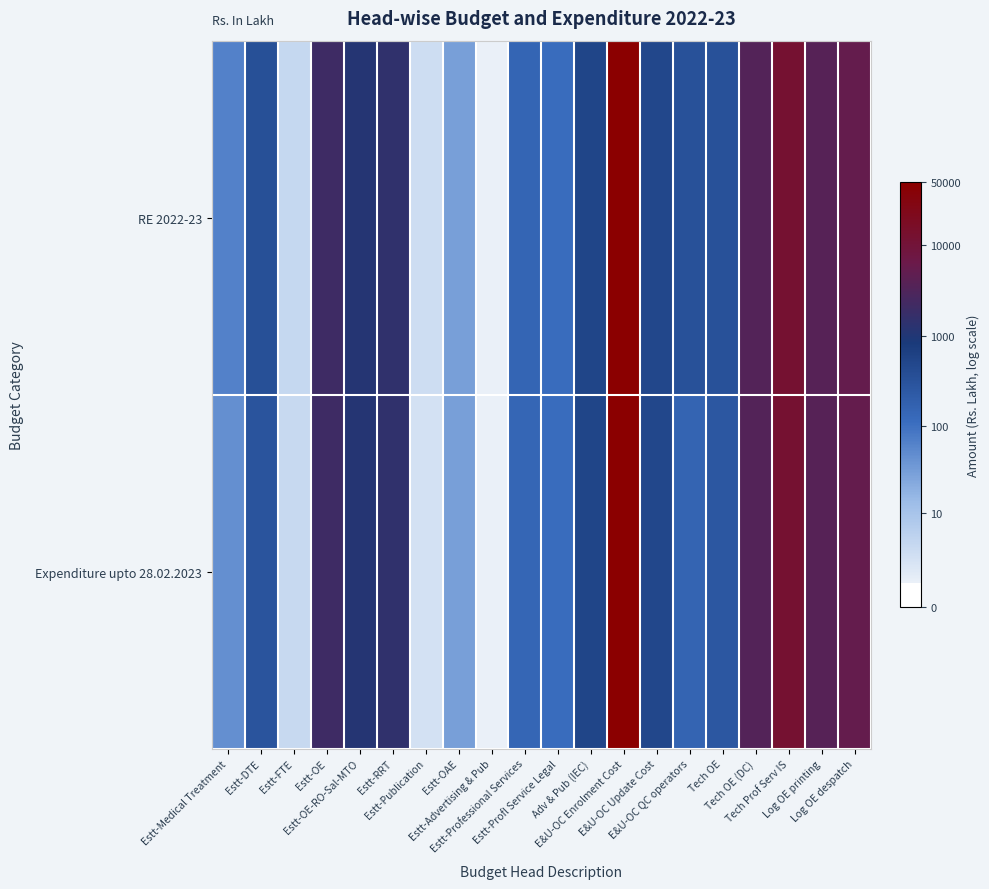

At Estt-Medical Treatment, list the series in order from smallest to largest.

Expenditure upto 28.02.2023, RE 2022-23